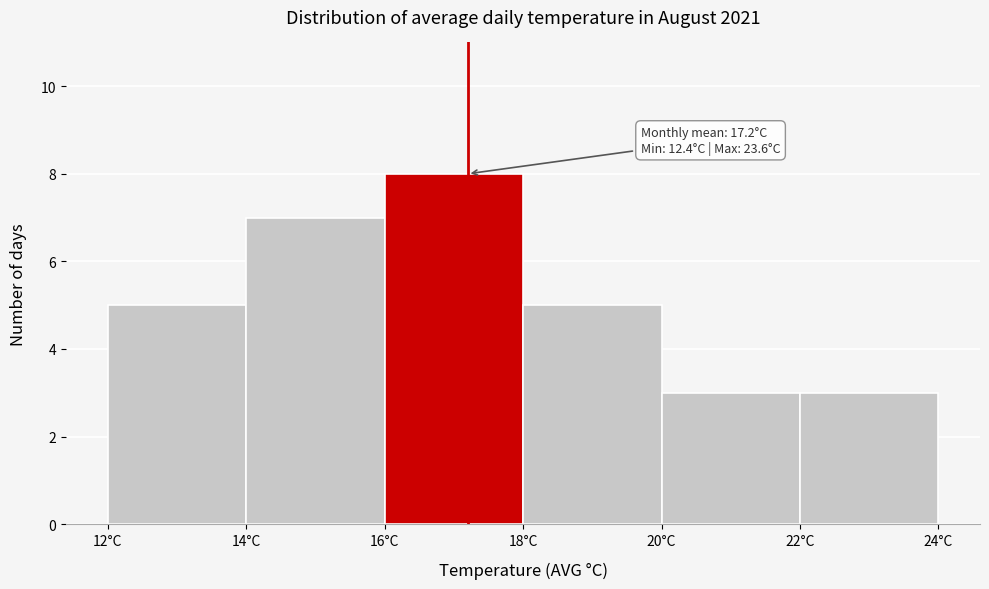

Which range on the x-axis has the tallest bar?

16 to 18